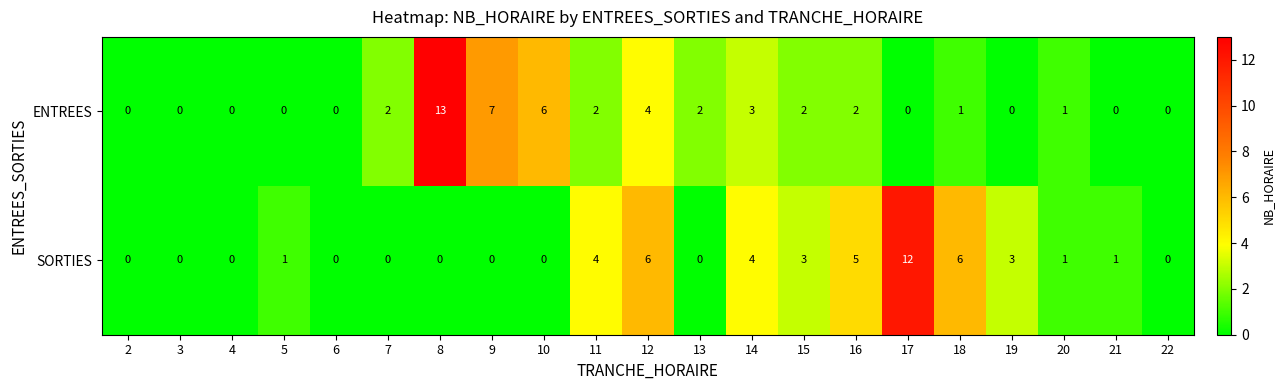

The SORTIES series shows 4 at 11. True or false?

True